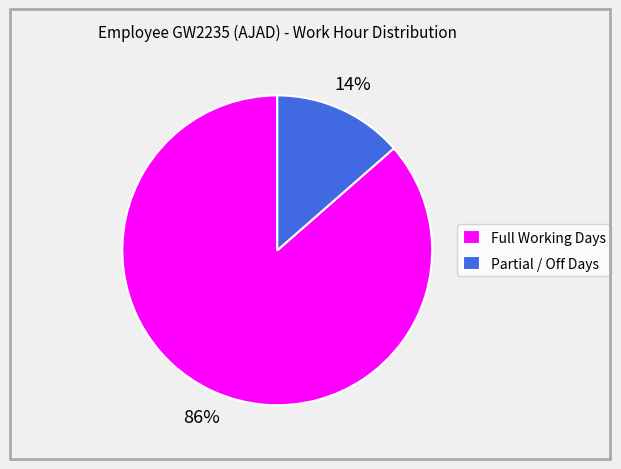

To the nearest percent, what is the average slice percentage?

50%